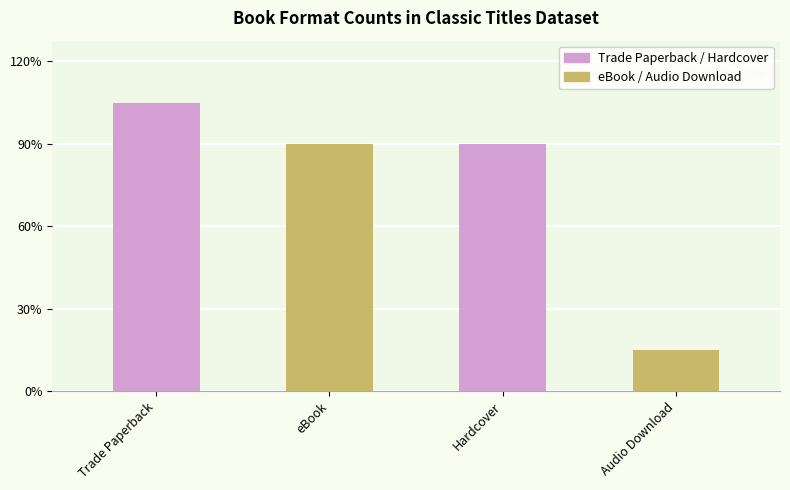

What is the sum of the values at eBook and Trade Paperback?

13